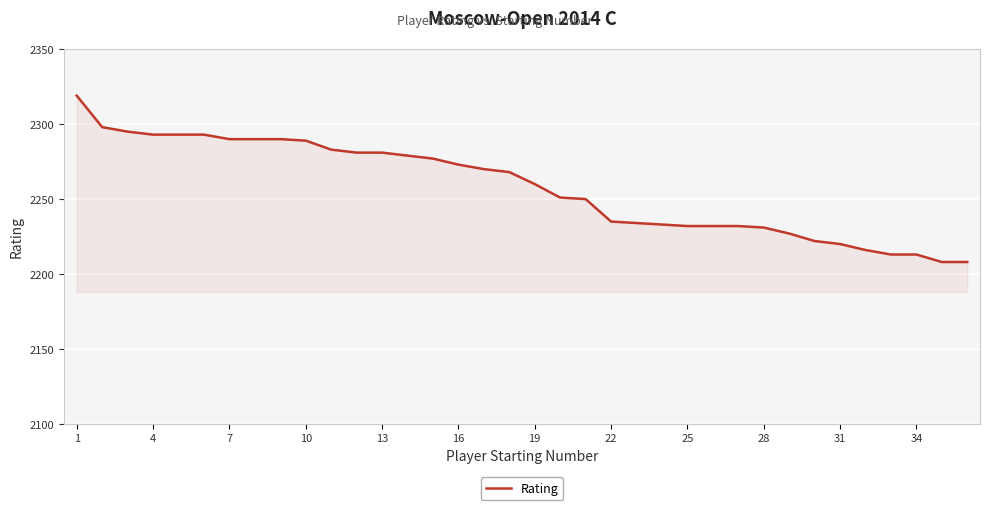

What is the greatest value displayed?

2319